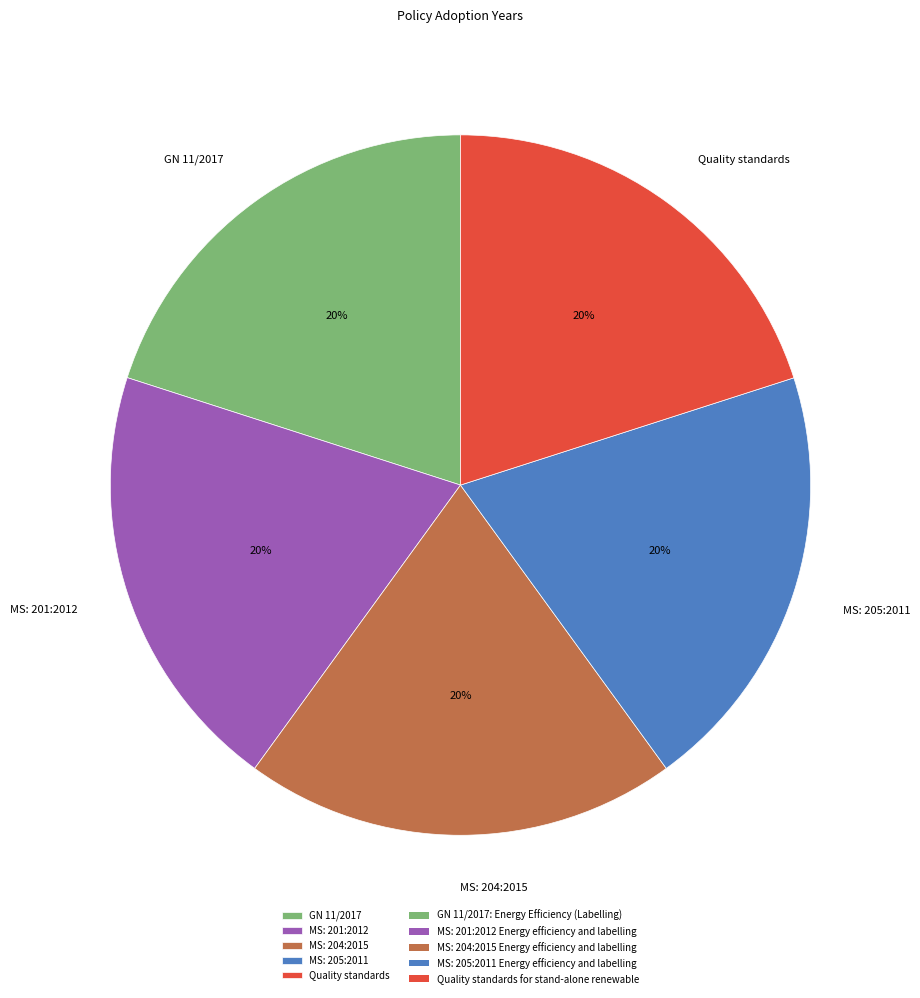

Does any single category account for the majority?

No